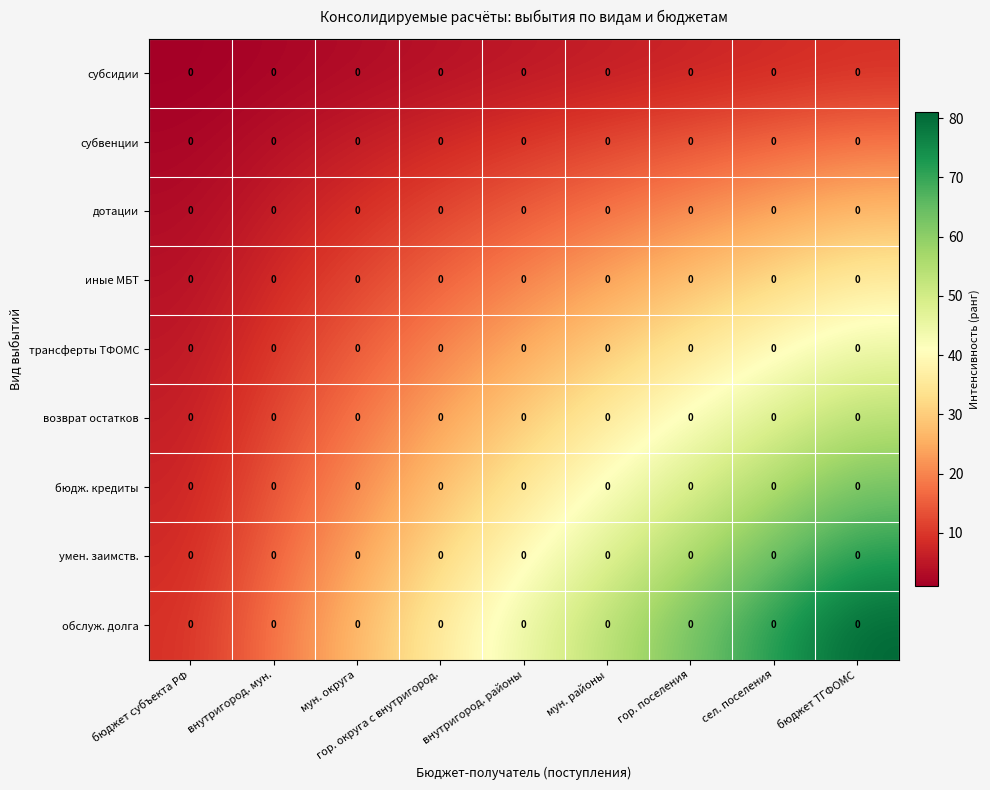

At how many categories does at least one series exceed 33?

6